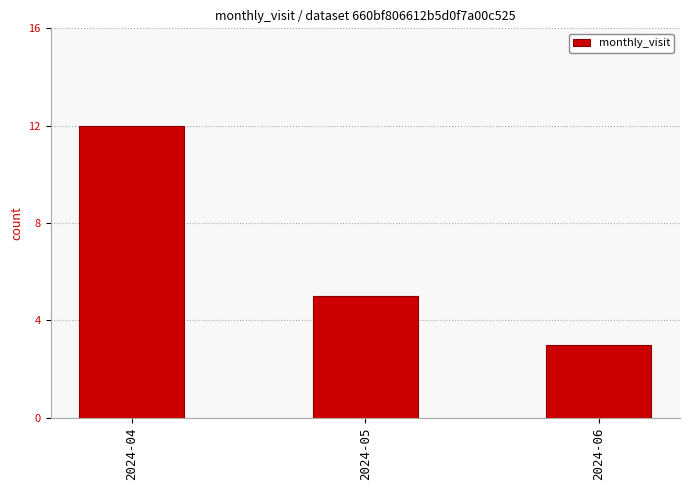

What is the ratio of the value at 2024-06 to the value at 2024-05?

0.6